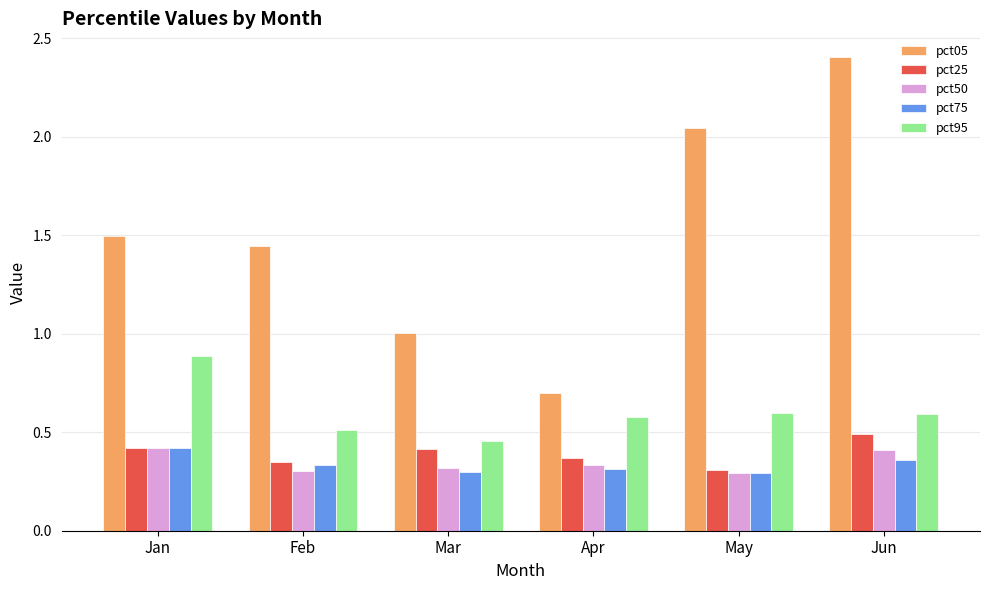

How many bars are there in total?

30